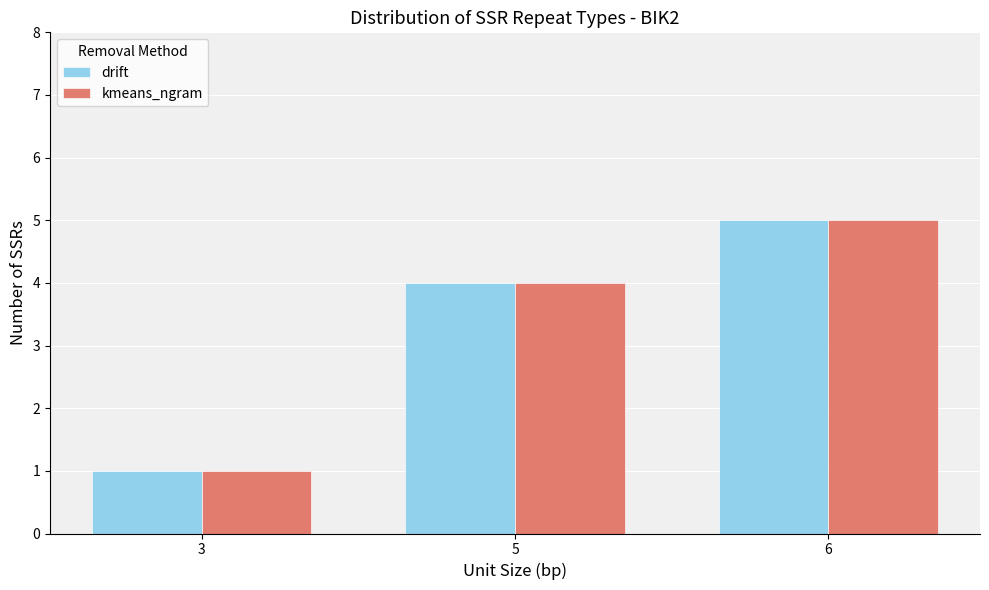

Reading left to right, what are all the values shown in this chart?

drift: 3=1	5=4	6=5
kmeans_ngram: 3=1	5=4	6=5